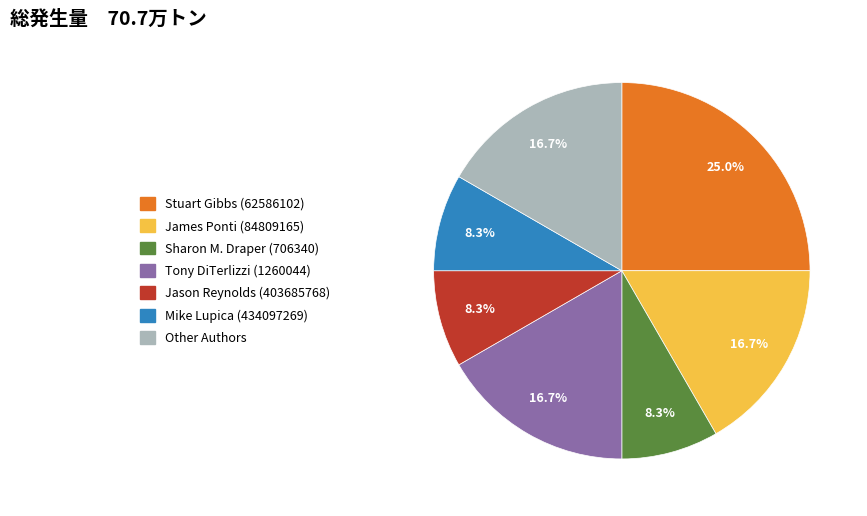

What is the largest slice in the pie chart?

Stuart Gibbs (62586102)